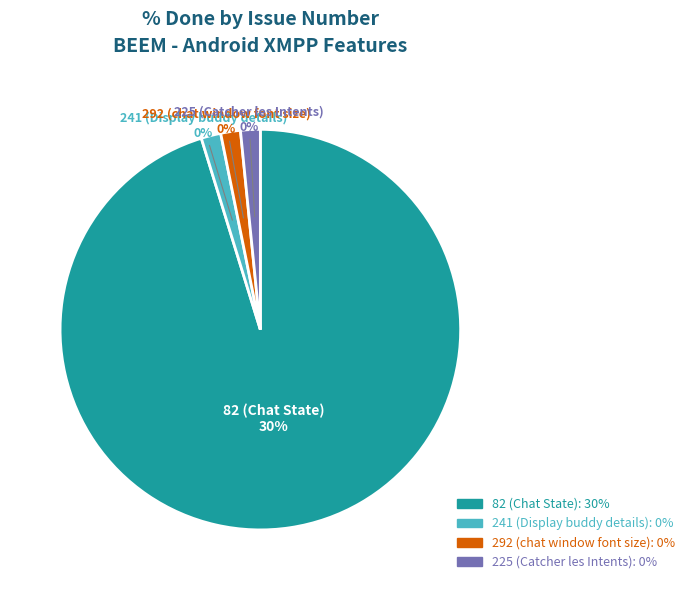

How many segments does this pie chart have?

4